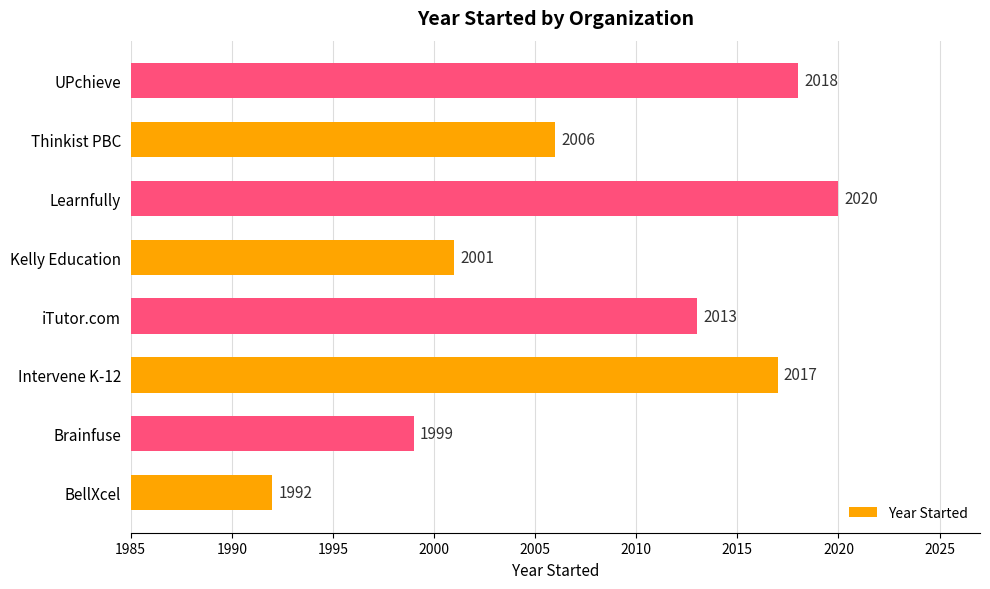

Which has a higher value, Learnfully or Intervene K-12?

Learnfully